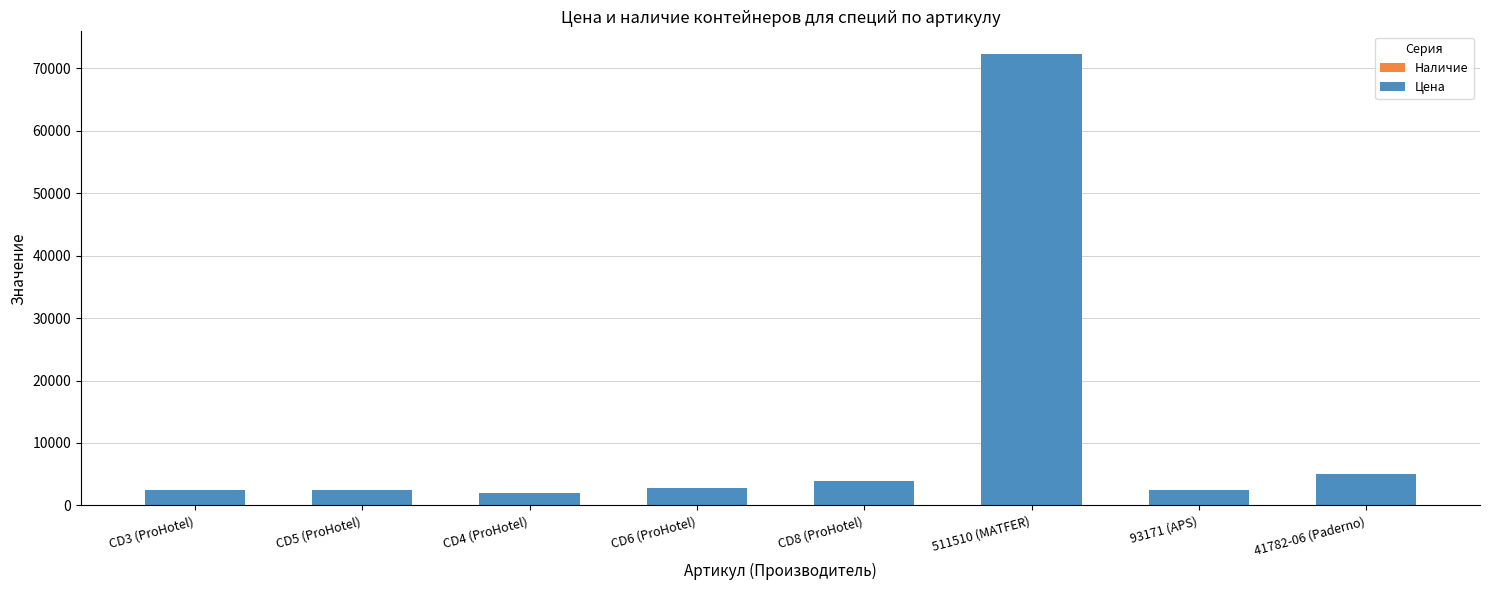

At which category is the sum across all series the highest?

511510 (MATFER)